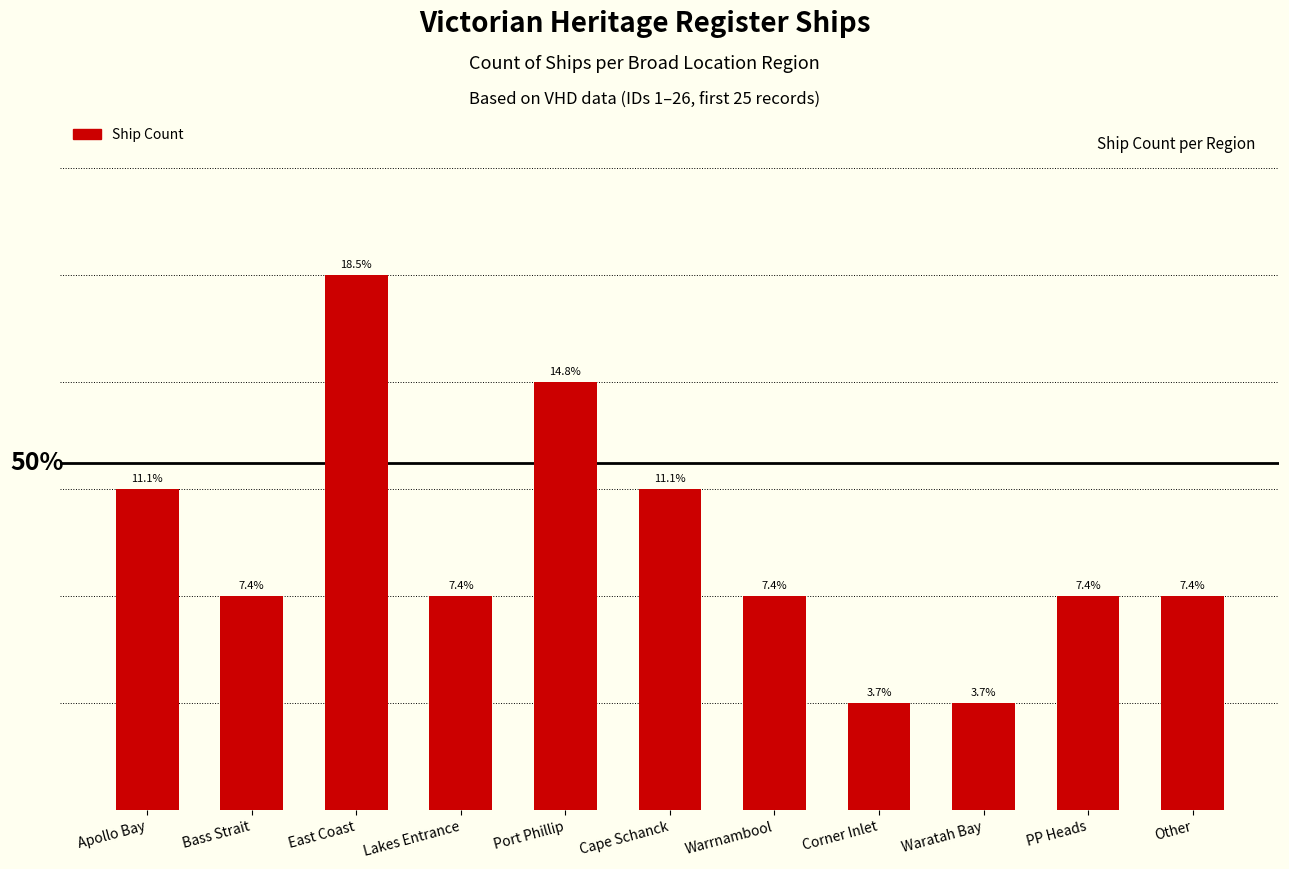

What is the label of the 1st bar from the right?

Other